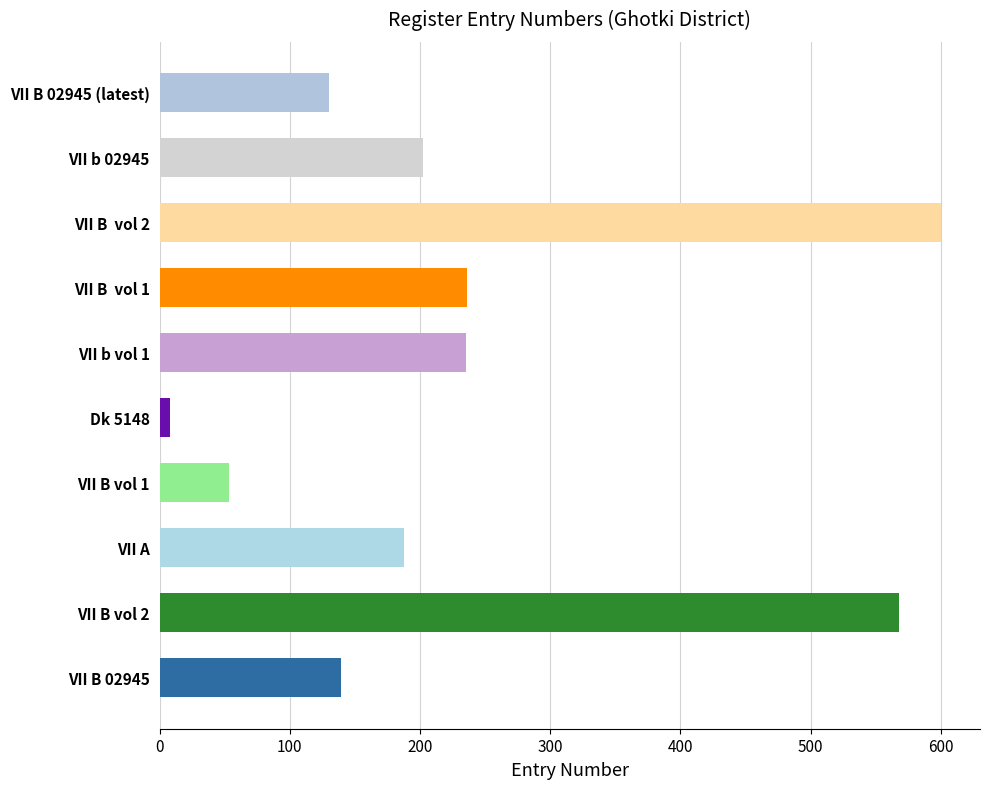

Which has a higher value, VII B vol 2 or VII B 02945 (latest)?

VII B vol 2